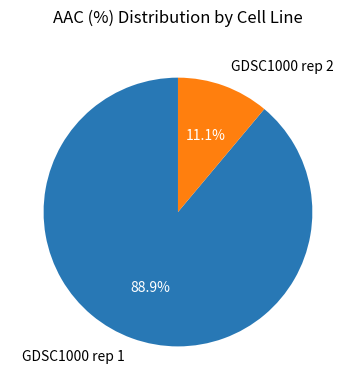

Is it true that GDSC1000 rep 2 is 25% of the pie?

False